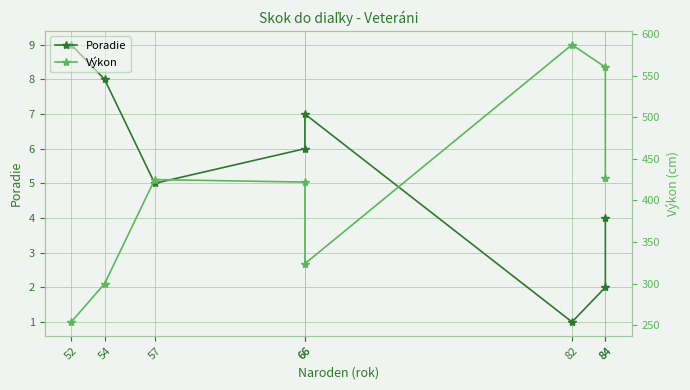

The Výkon series shows 300 at 54. True or false?

True